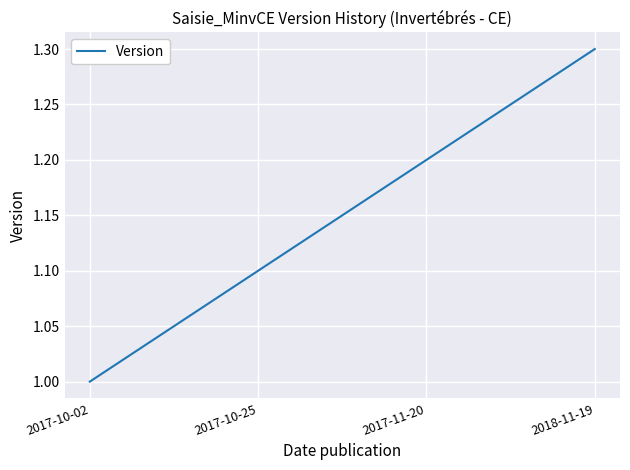

How many lines are shown in the chart?

1